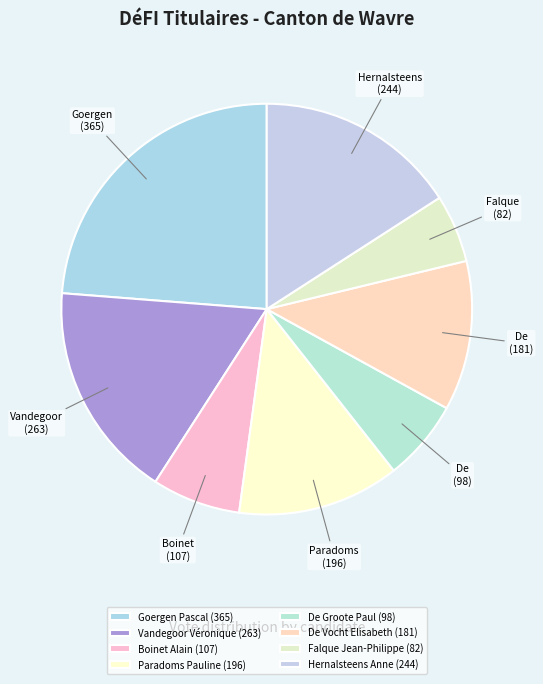

To the nearest percent, what is the average slice percentage?

12%